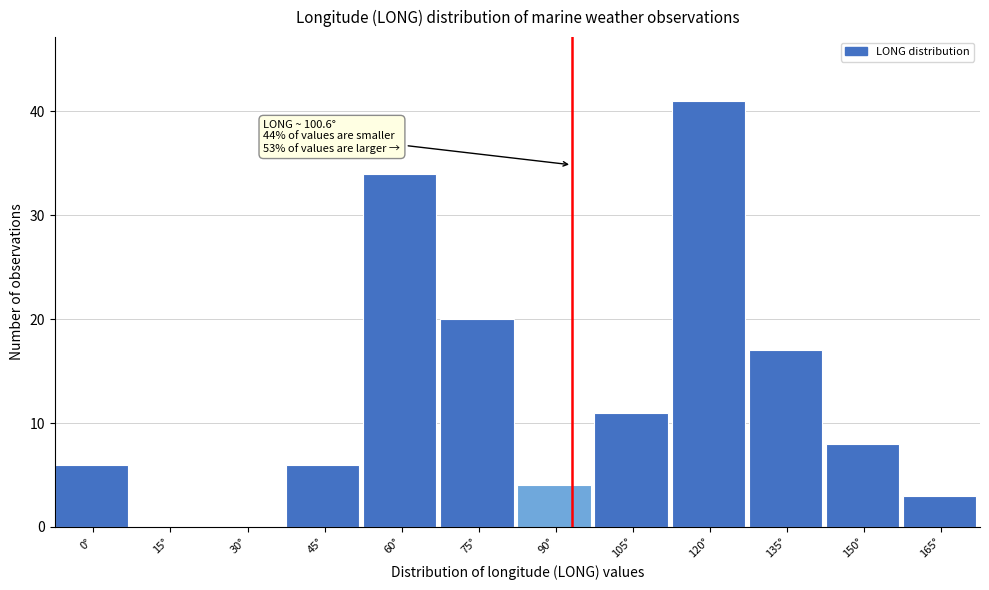

Reading left to right, extract all data points from this chart.

0°=6	15°=0	30°=0	45°=6	60°=34	75°=20	90°=4	105°=11	120°=41	135°=17	150°=8	165°=3